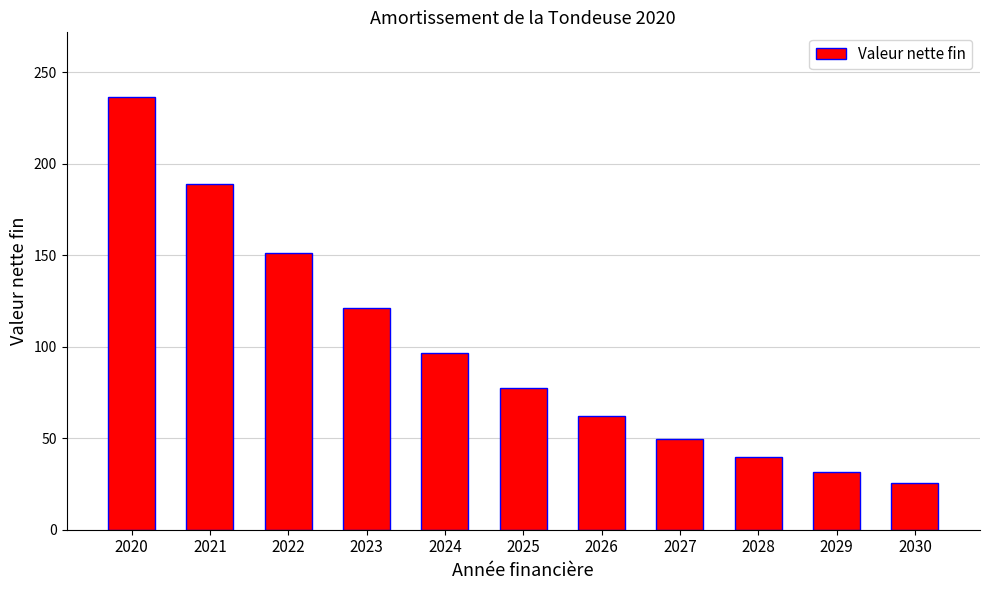

Which category has the lowest value across all series?

2030